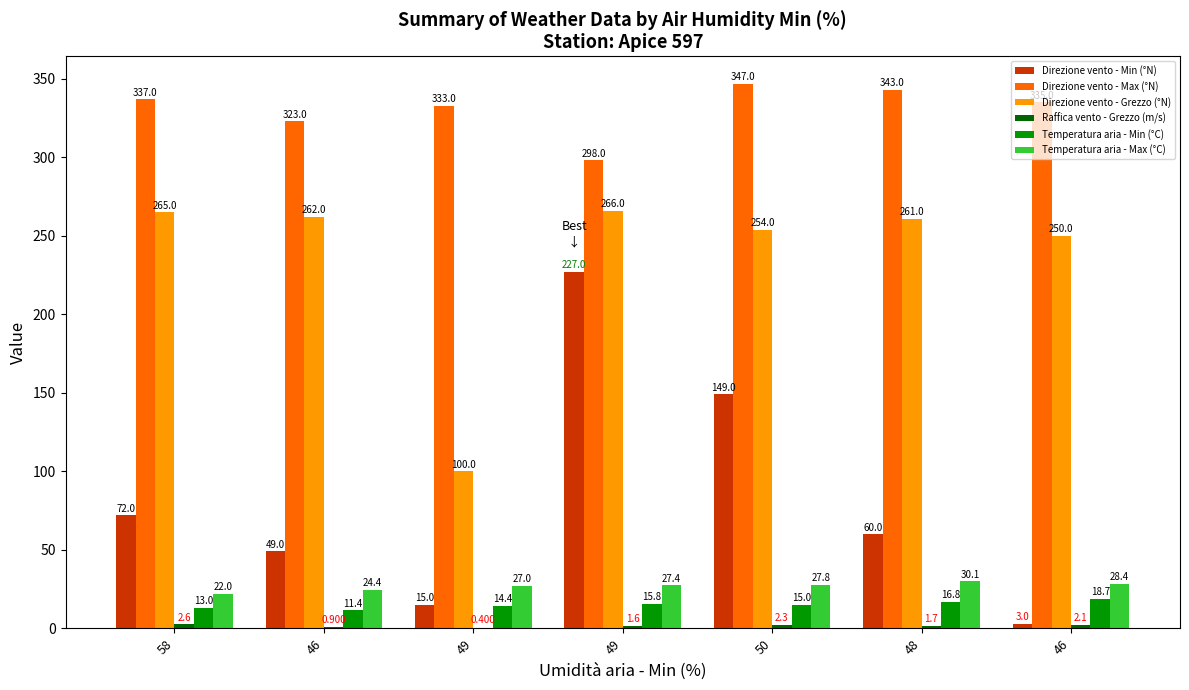

How many groups of bars are there?

7